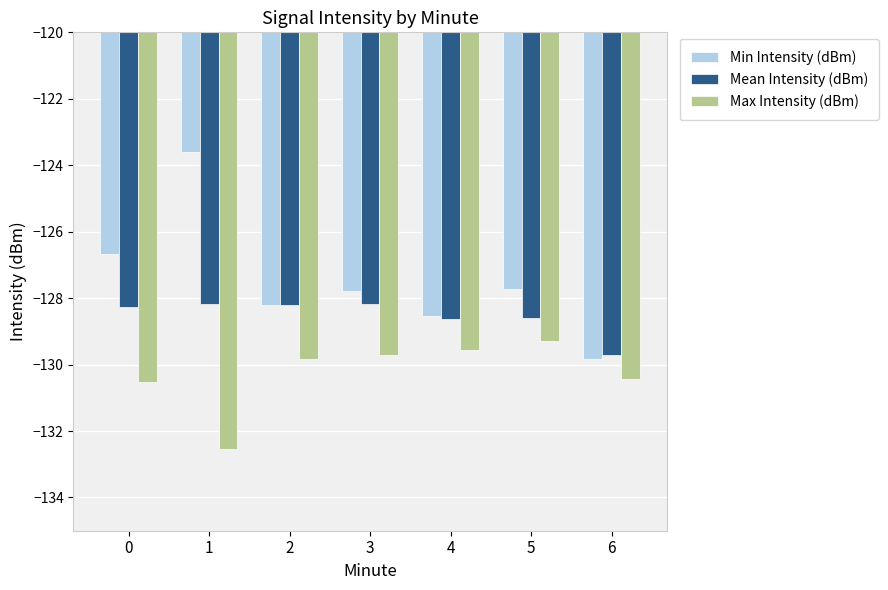

List the series in order of their overall mean, lowest first.

Max Intensity (dBm), Mean Intensity (dBm), Min Intensity (dBm)